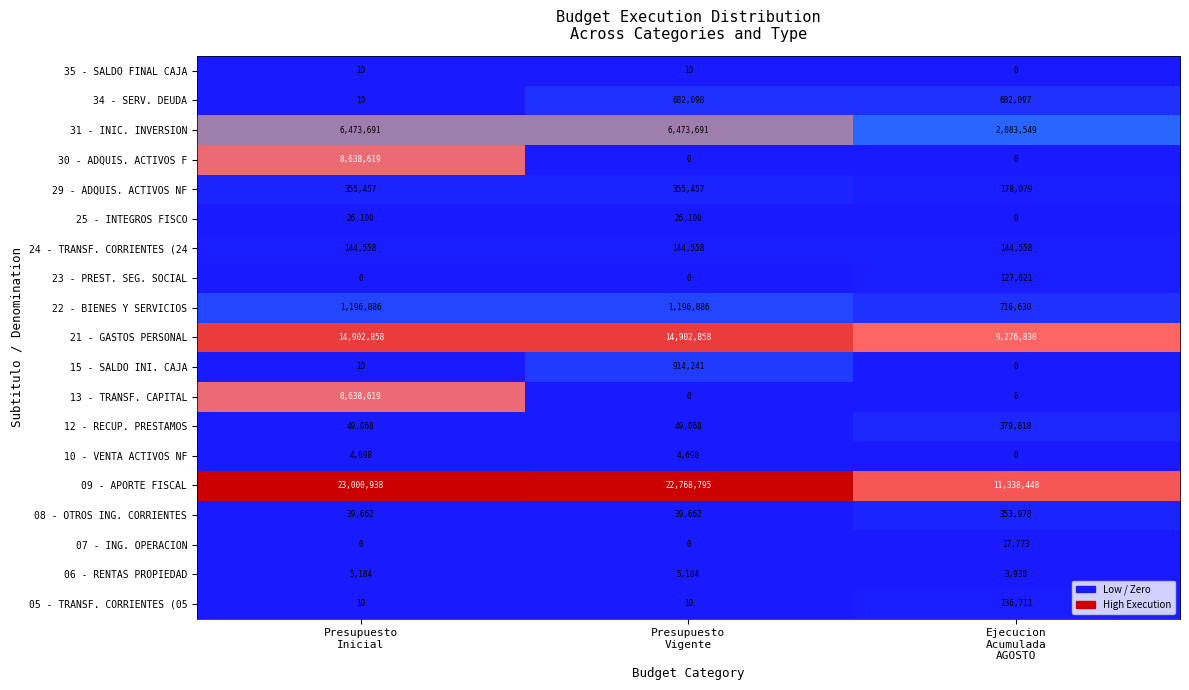

What is the total value across all series at Presupuesto
Inicial?

63476378